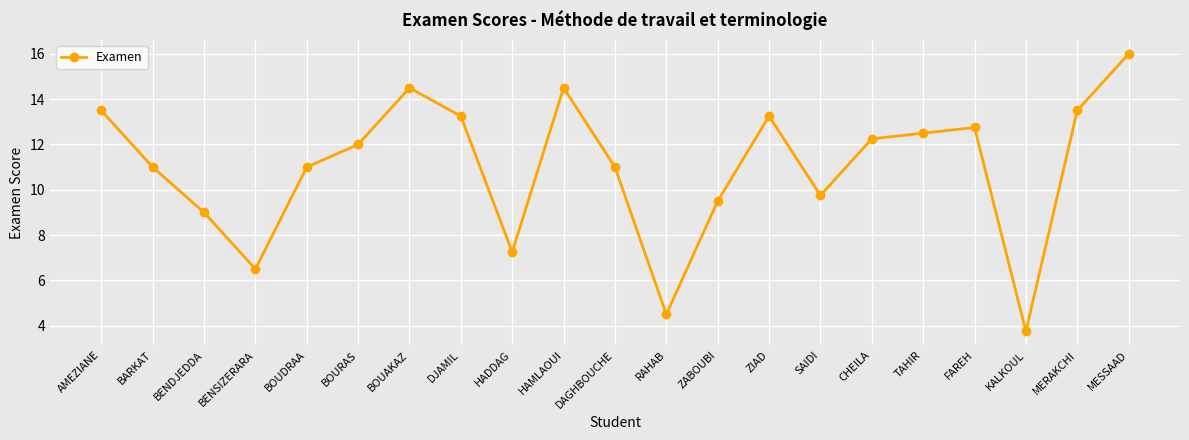

At which category does the chart reach its peak across all series?

MESSAAD